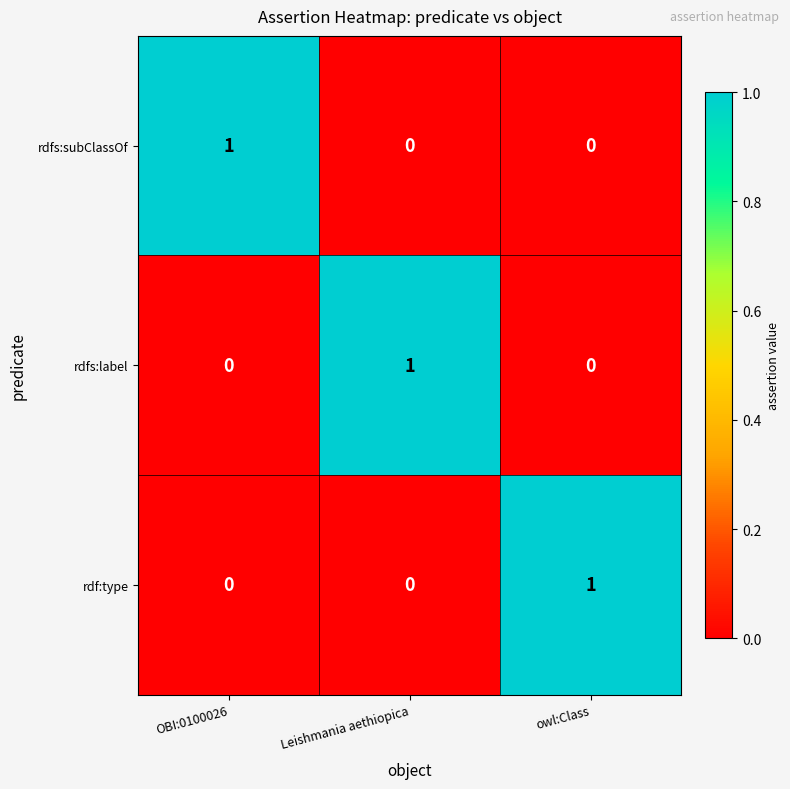

The value of rdfs:label at Leishmania aethiopica is 1. True or false?

True